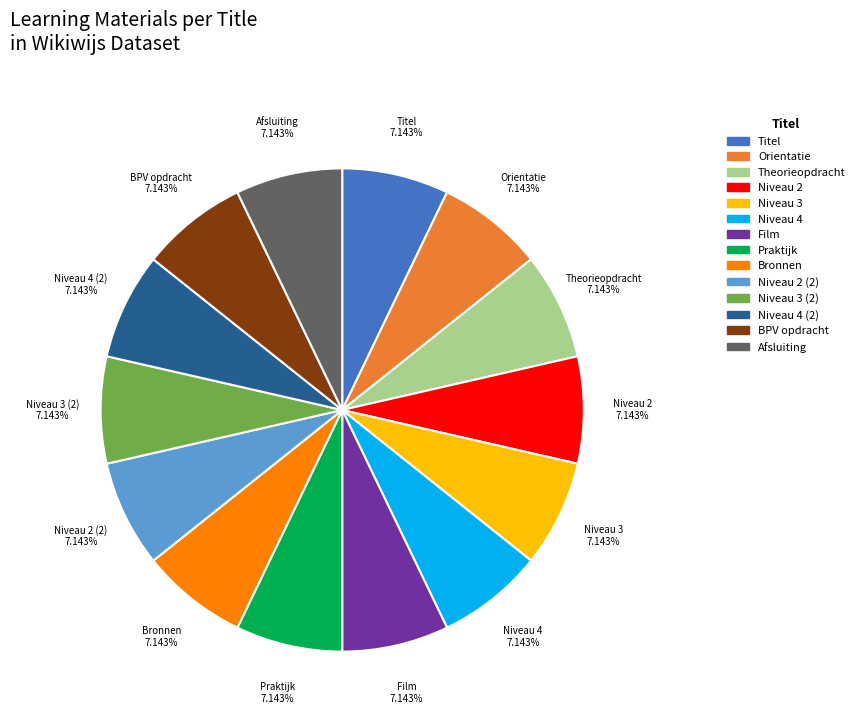

Is there a majority slice in this chart?

No